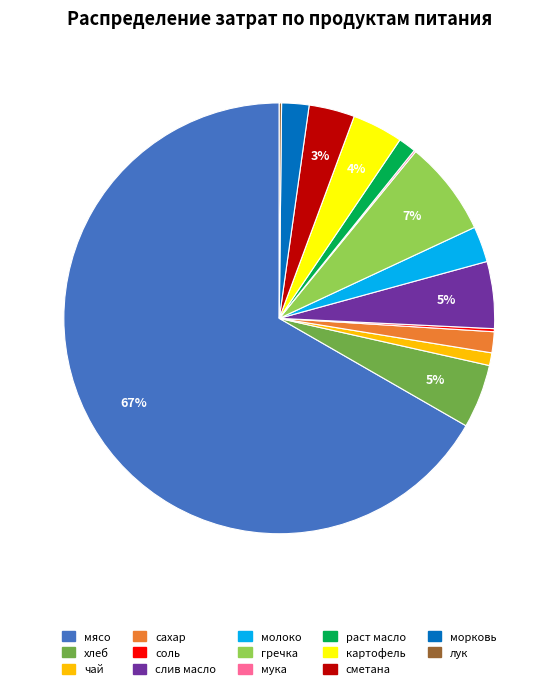

The мясо slice represents 67% of the pie. True or false?

True